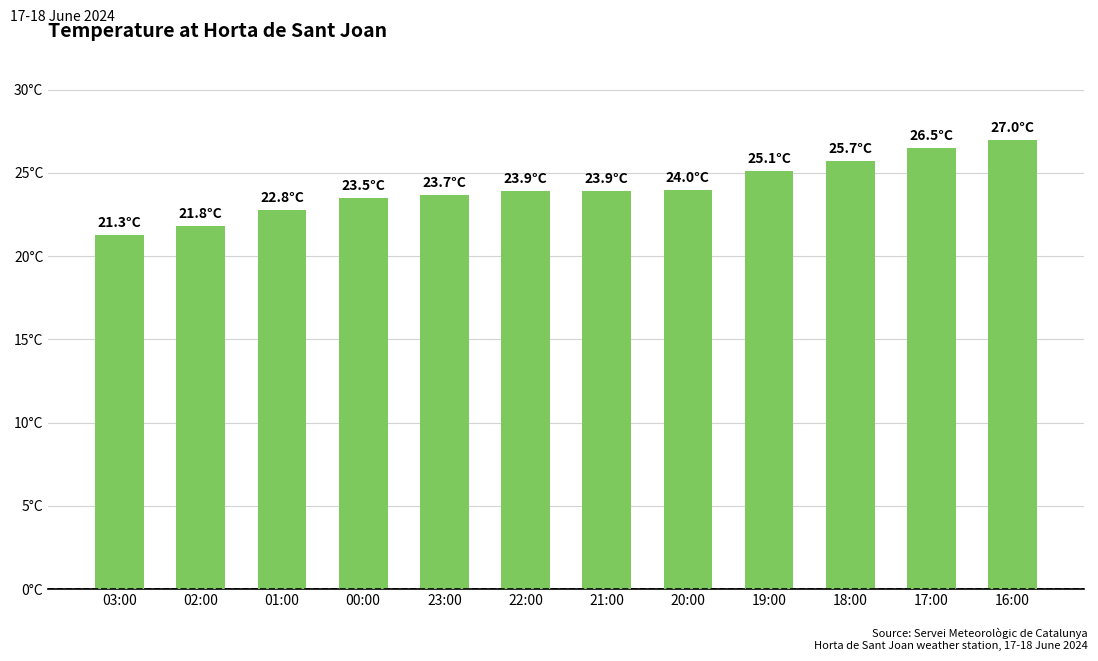

Does the chart contain any negative values?

No